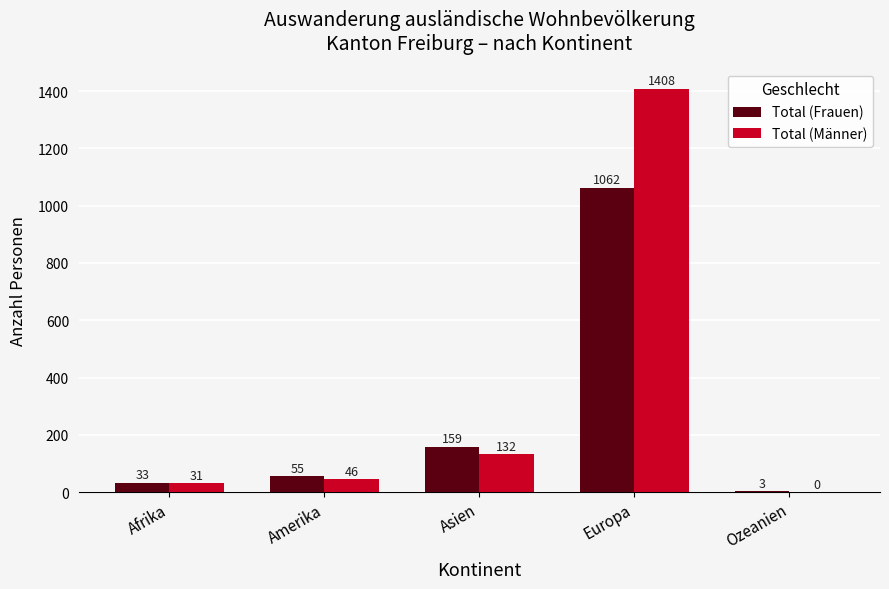

Which series has the widest spread of values?

Total (Männer)